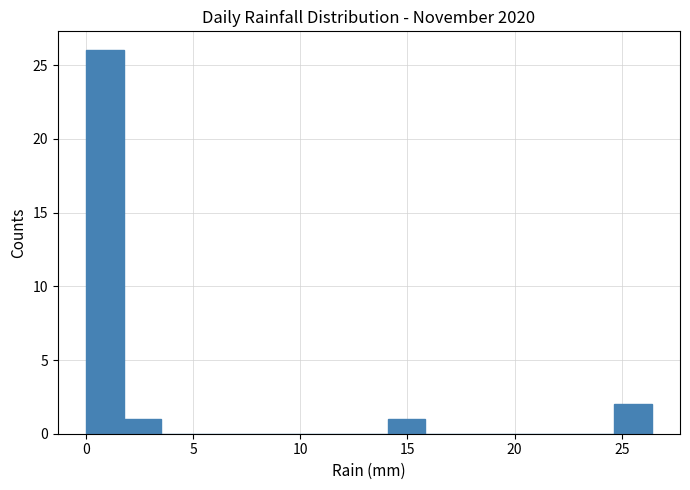

Read against the x-axis, roughly where is the centre of the tallest bar?

1.0